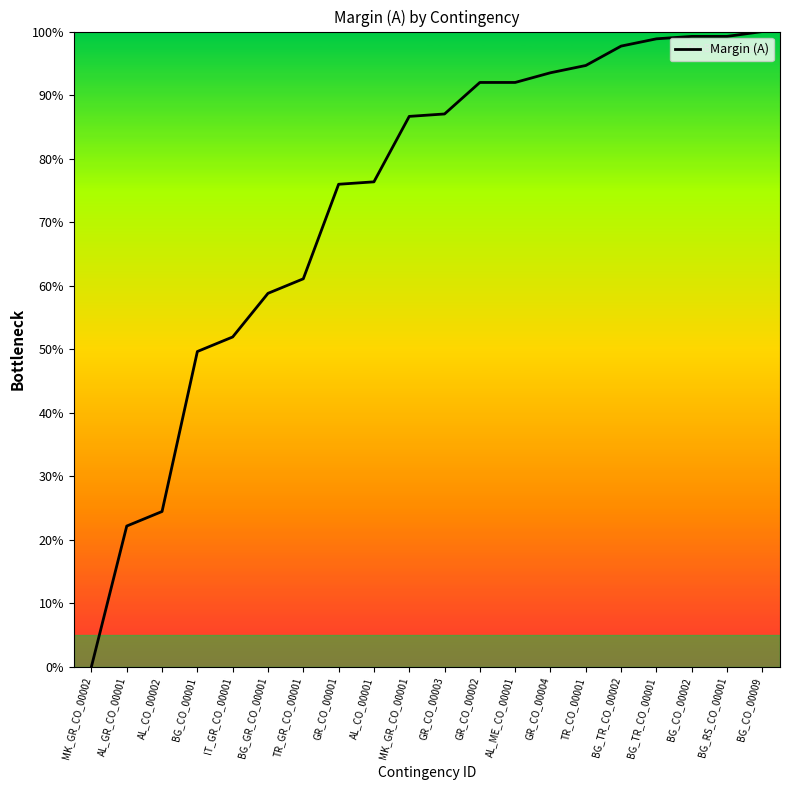

How many lines are shown in the chart?

1